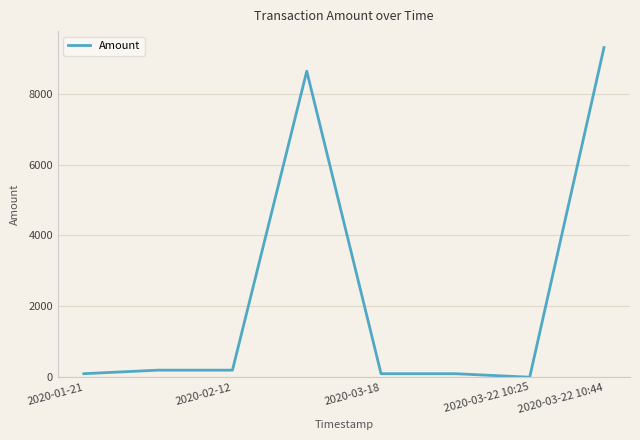

What is the greatest value displayed?

9300.0